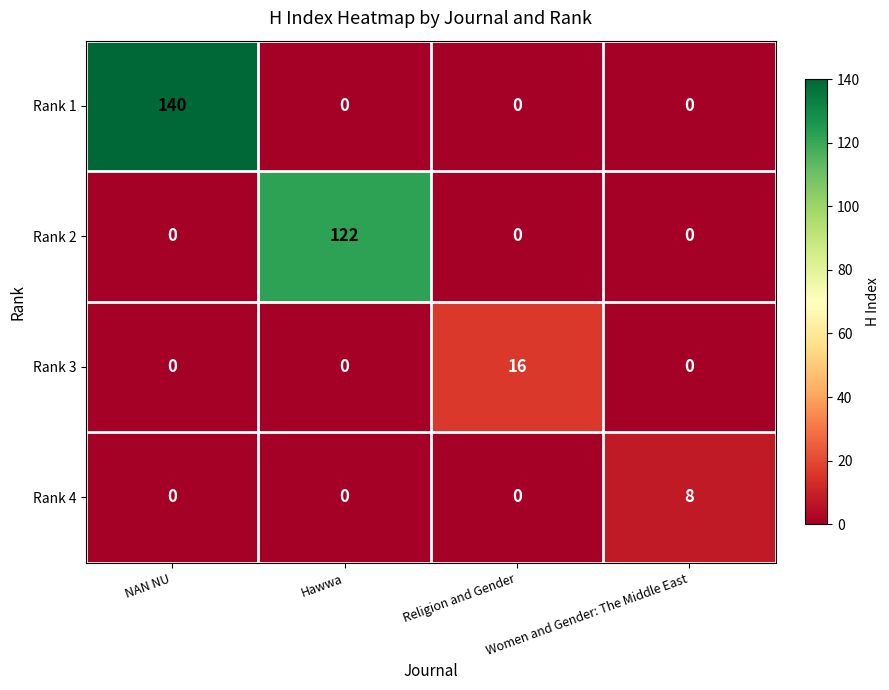

Which series changed the most between NAN NU and Women and Gender: The Middle East?

Rank 1